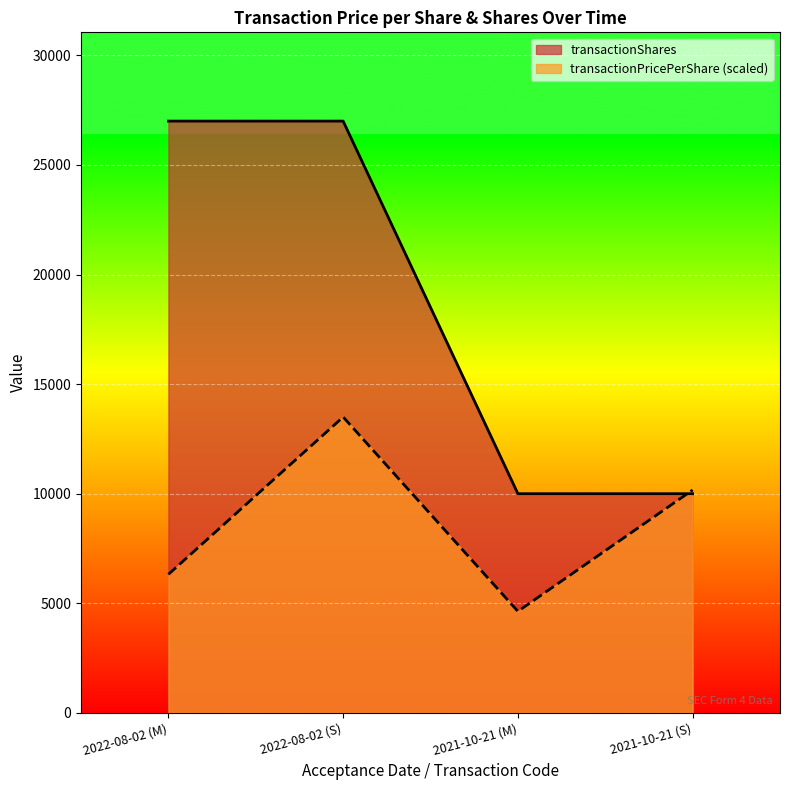

What is the label of the 3rd point from the right?

2022-08-02 (S)